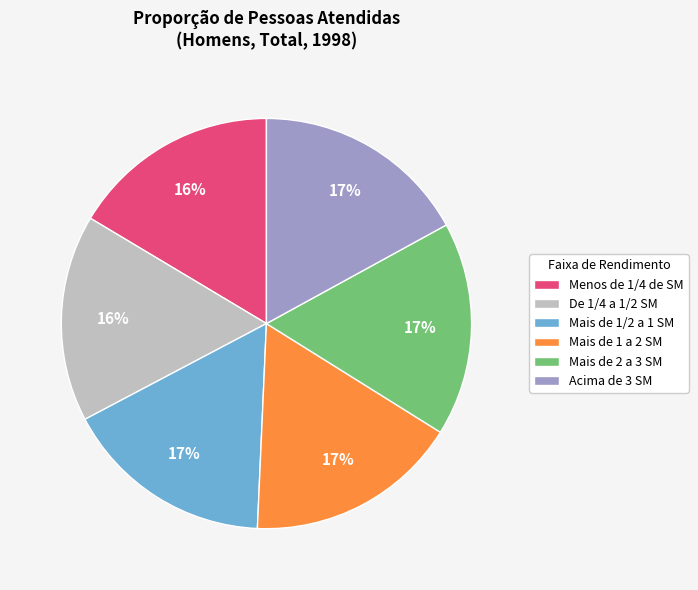

Between Menos de 1/4 de SM and Acima de 3 SM, which is larger?

Acima de 3 SM